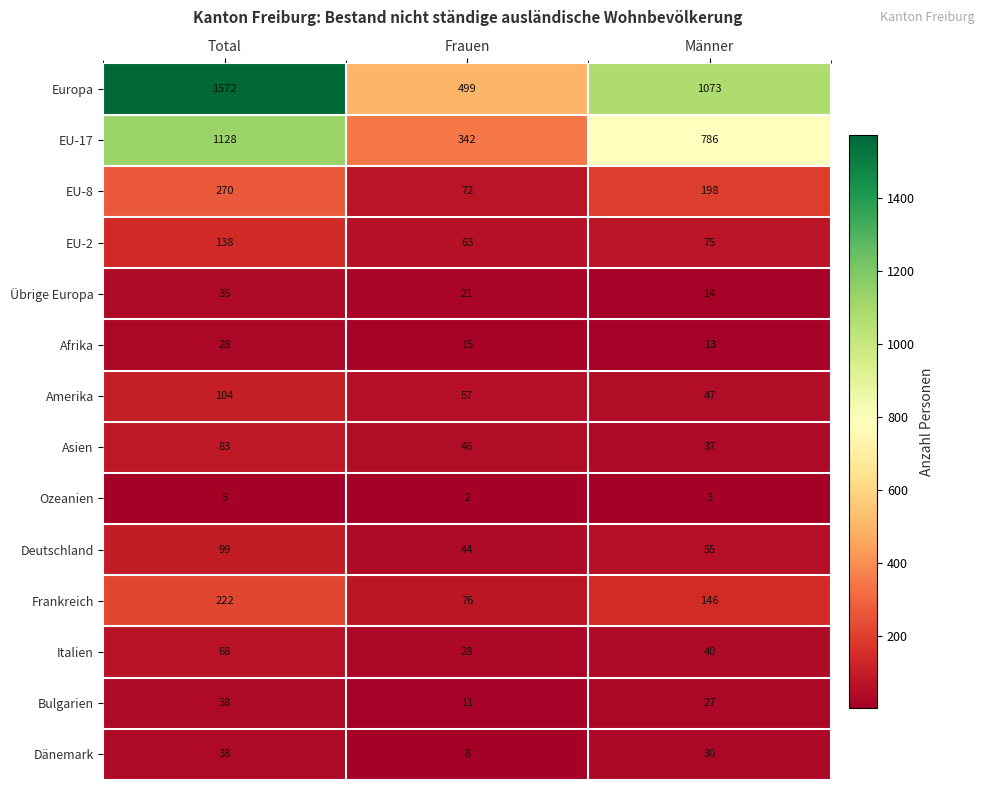

What is the difference between the EU-8 values at Total and Männer?

72